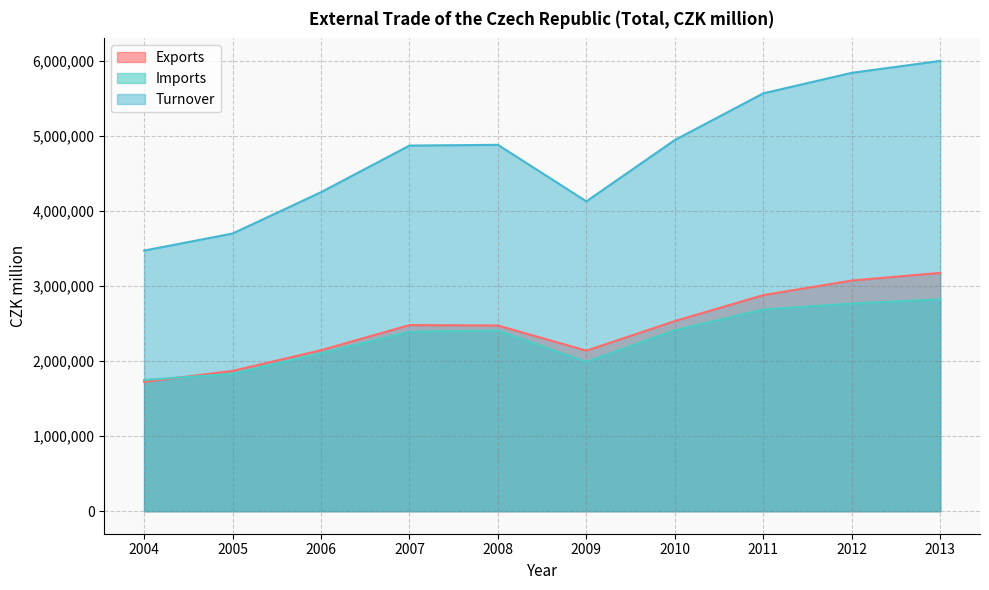

How many interior local peaks does the Turnover series have?

1